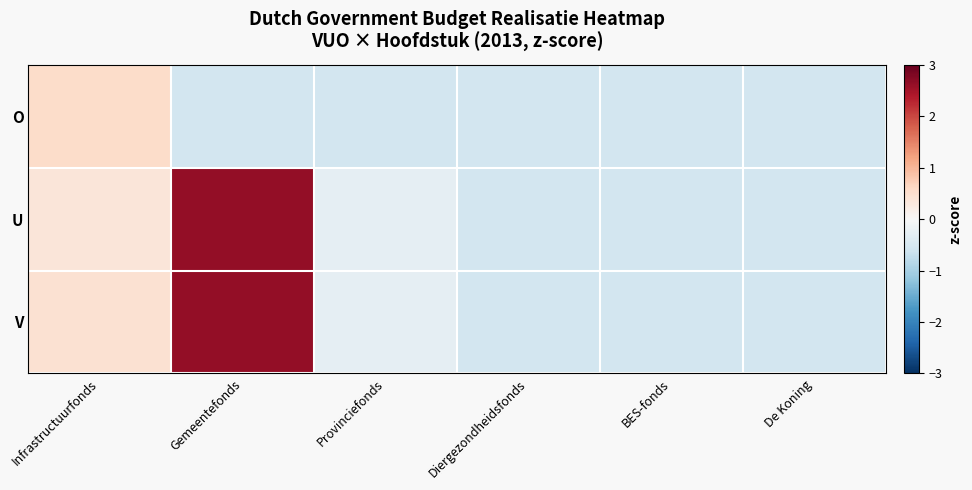

What is the maximum value shown in the chart?

2.6